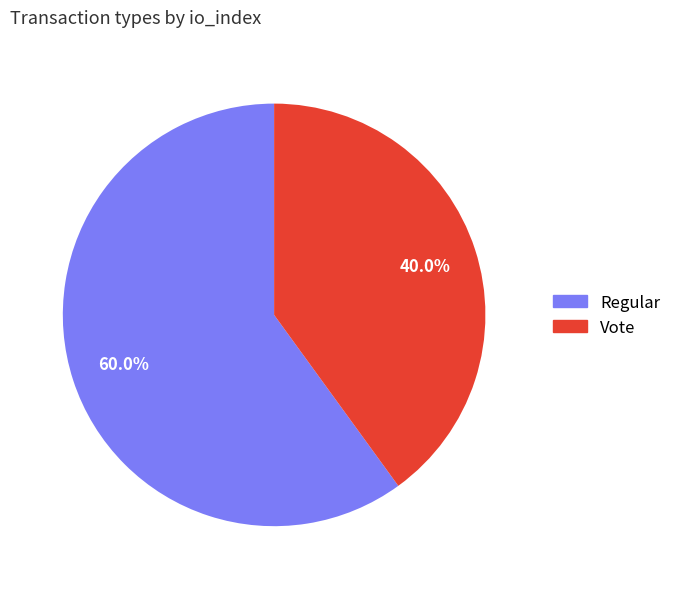

Which category has the smallest portion of the pie?

Vote